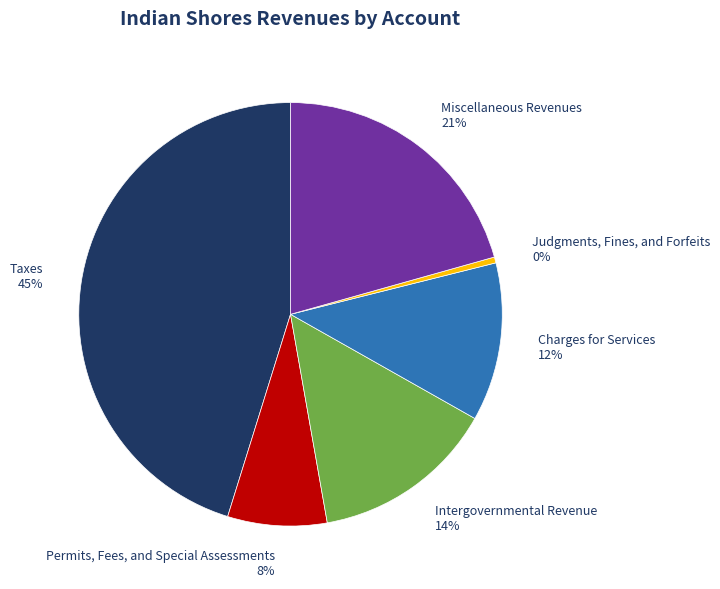

To the nearest percent, what is the difference between the Intergovernmental Revenue and Charges for Services slice percentages?

2%